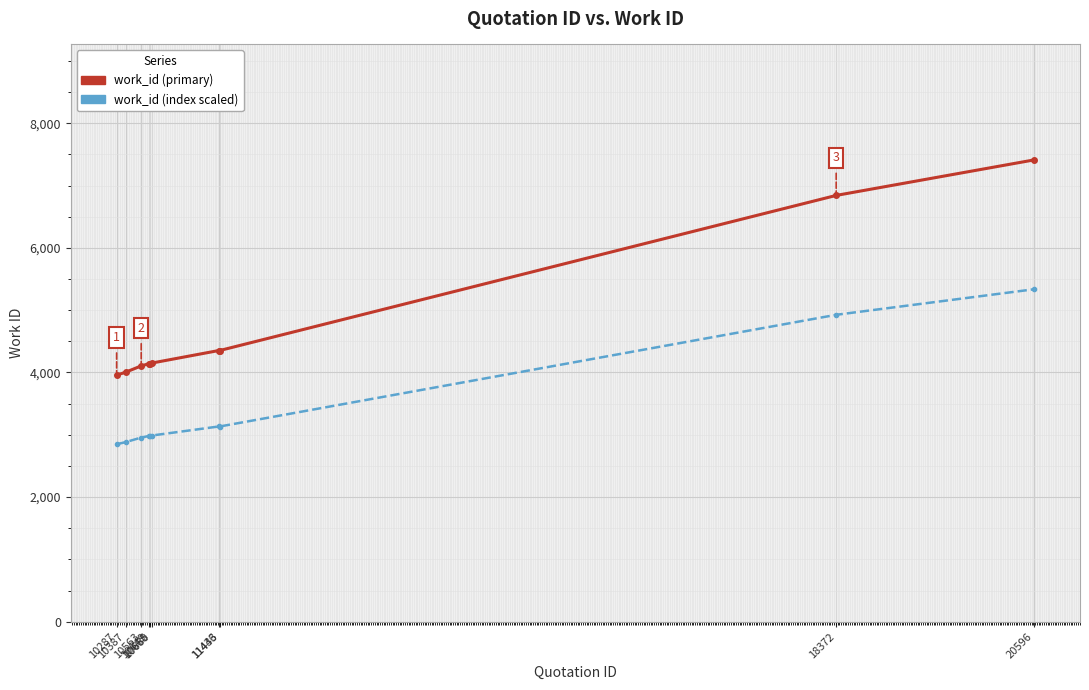

True or false: work_id (primary) and work_id (index scaled) intersect in this chart.

False